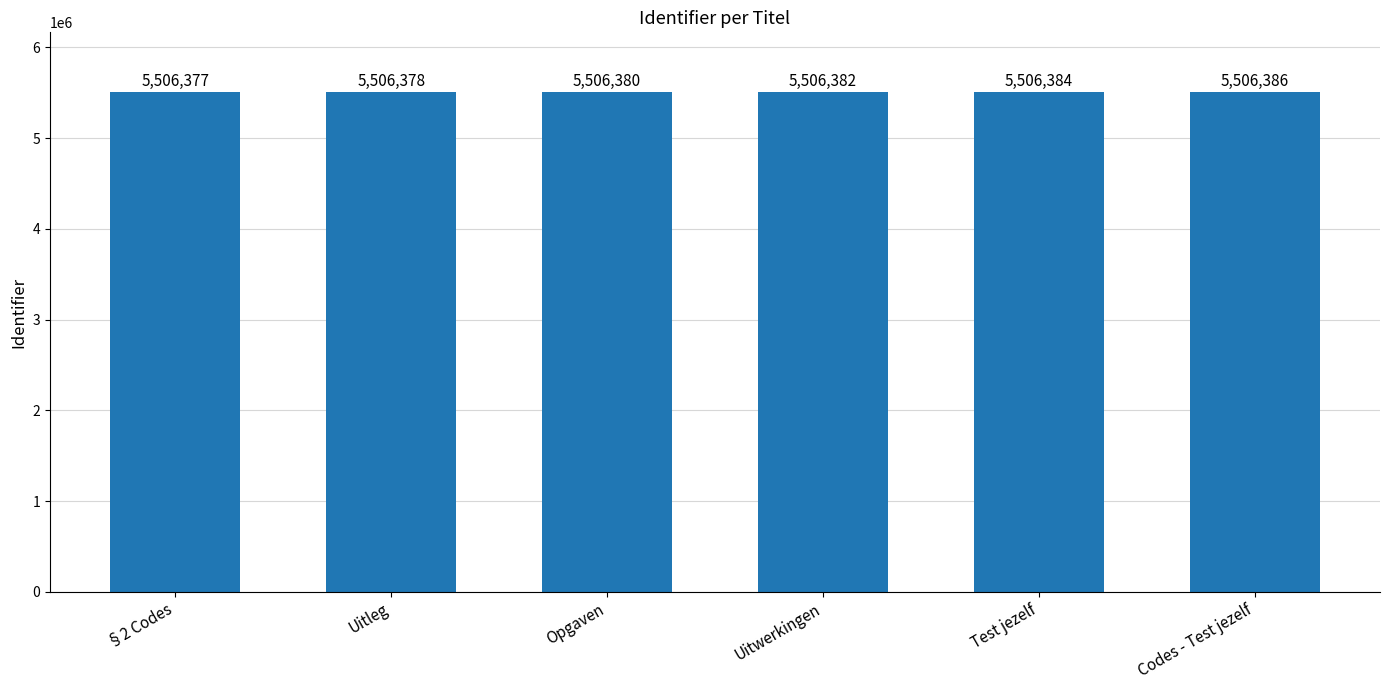

List the labels in order of value, largest first.

Codes - Test jezelf, Test jezelf, Uitwerkingen, Opgaven, Uitleg, §2 Codes